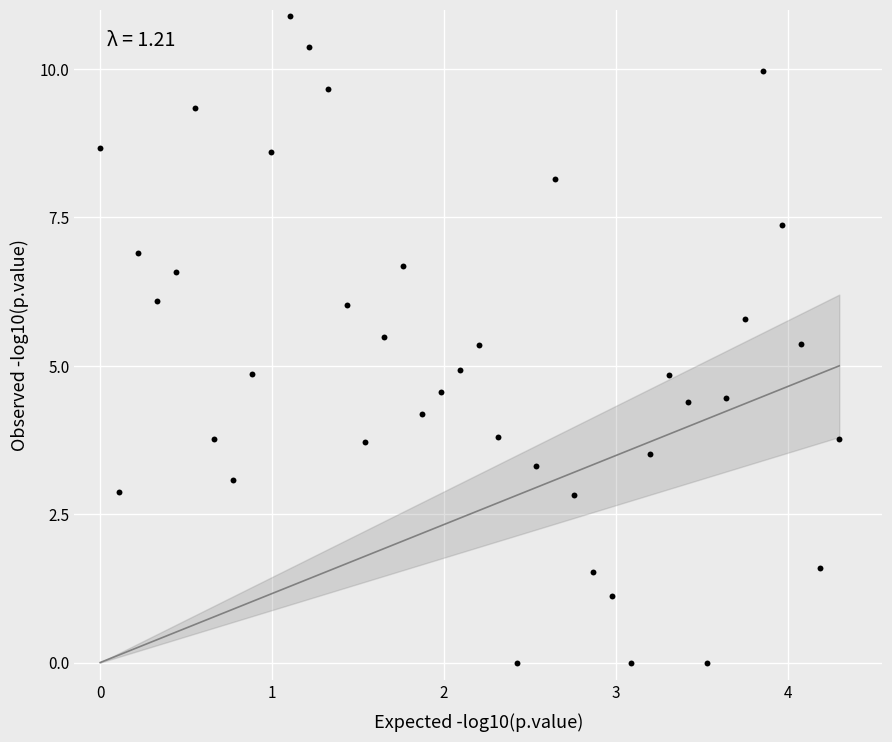

What is the range of Y values (max minus min)?

10.9